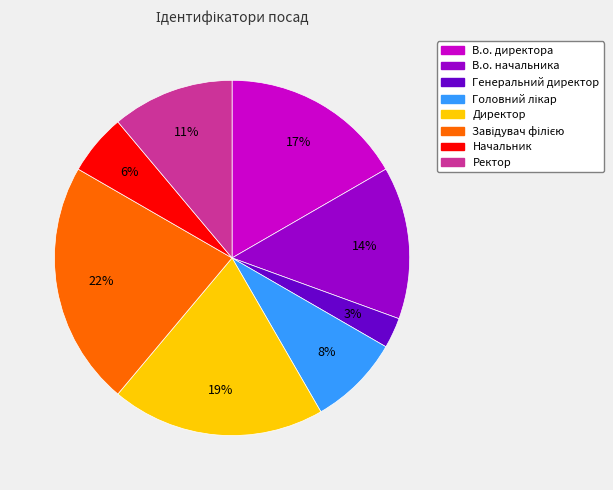

Combined, do Директор and Начальник account for over 50%?

No